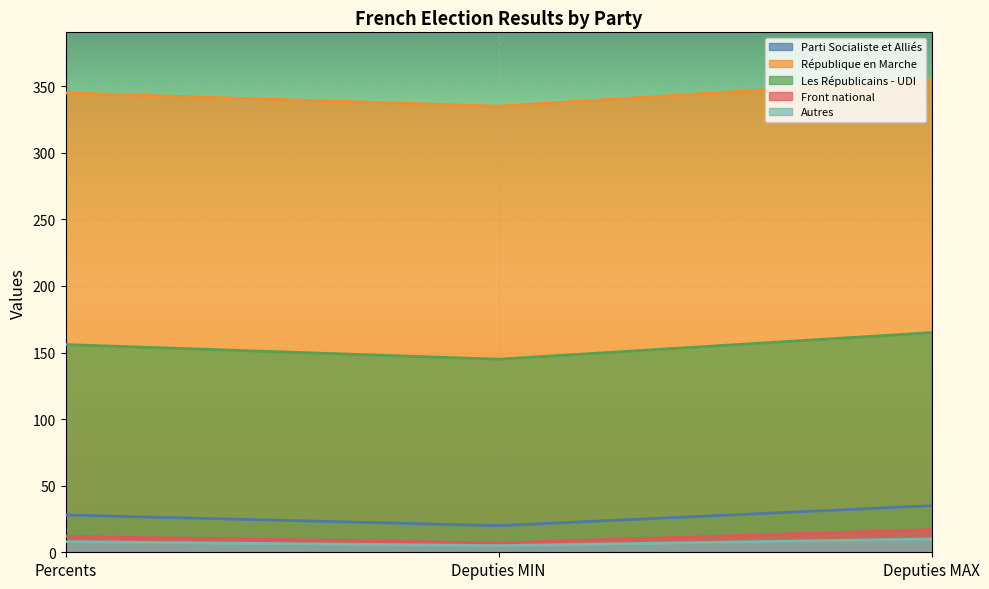

How many data points in Parti Socialiste et Alliés are less than 28?

1